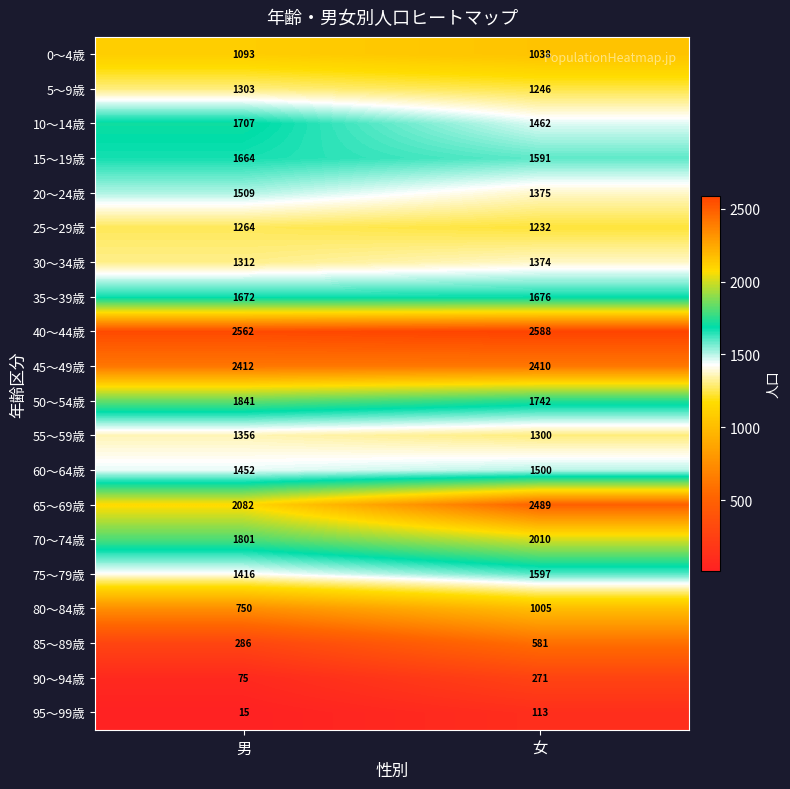

Between 男 and 女, which series saw the biggest shift?

65～69歳